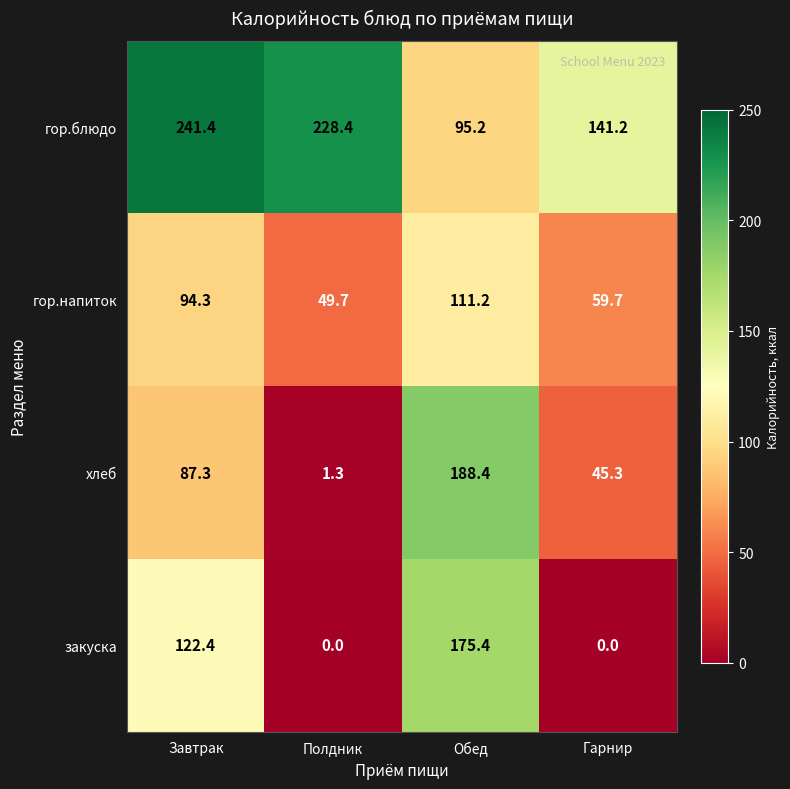

Between Завтрак and Полдник, which series saw the biggest shift?

закуска